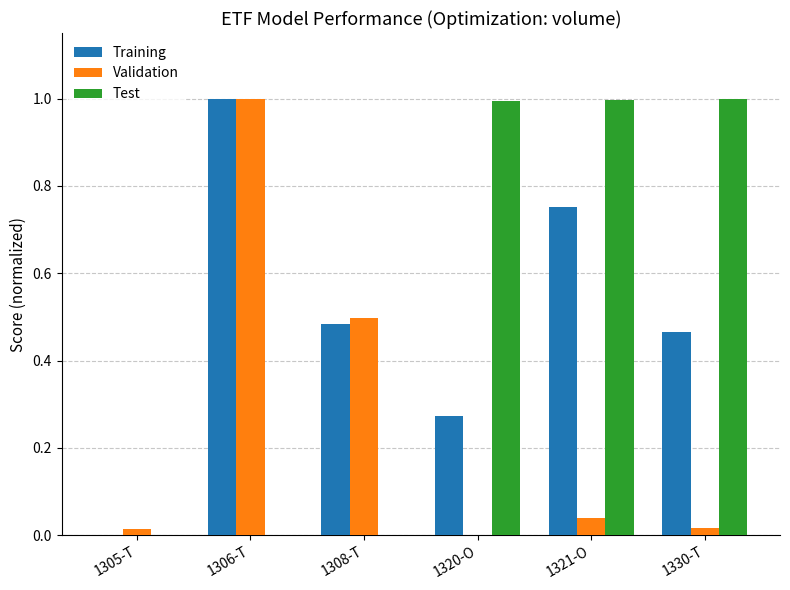

What are all the series names shown in the legend?

Training, Validation, Test